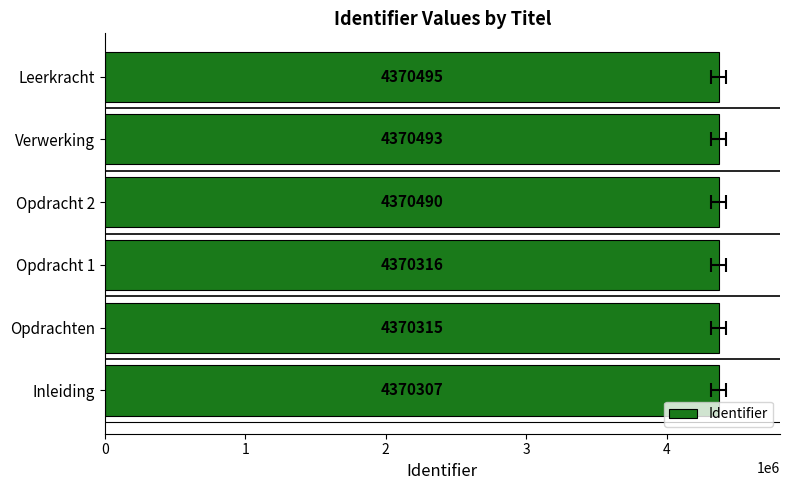

What is the maximum value shown in the chart?

4370495